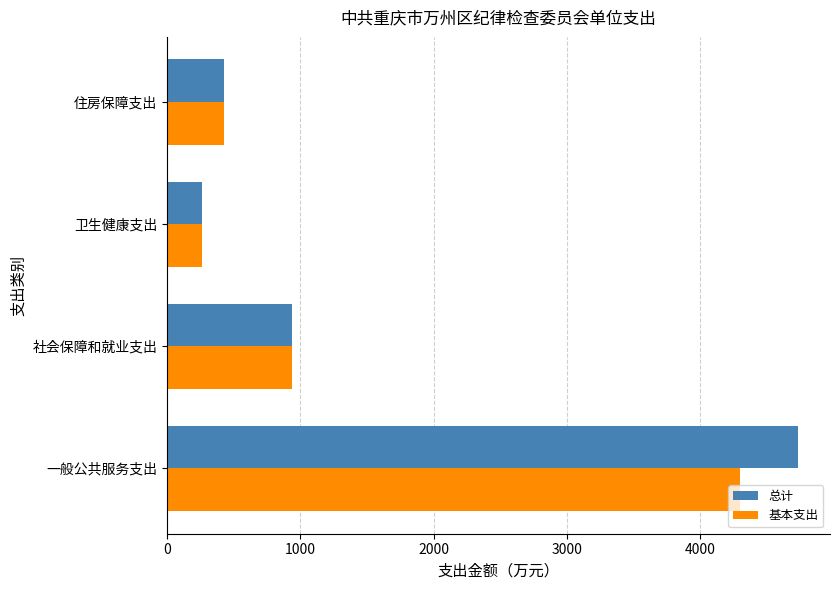

At how many categories does at least one series exceed 1336?

1